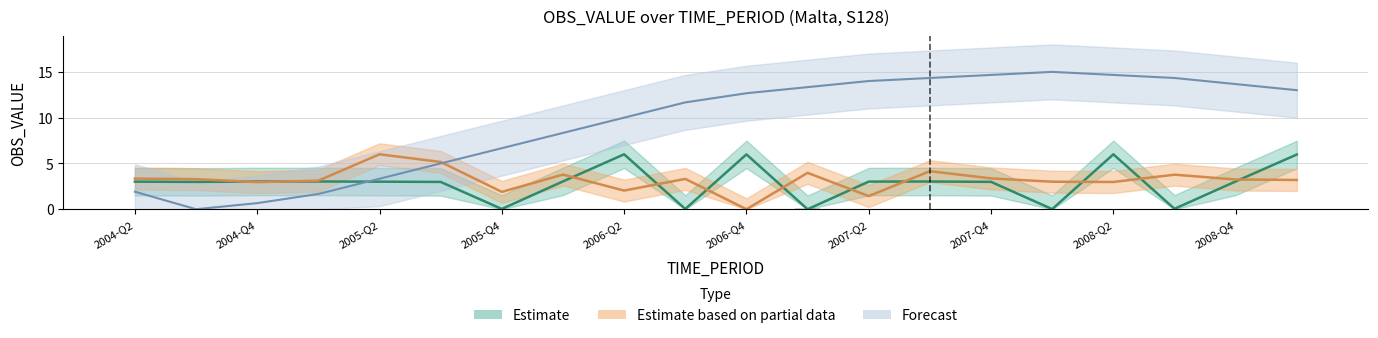

What are all the series names shown in the legend?

Estimate, Estimate based on partial data, Forecast